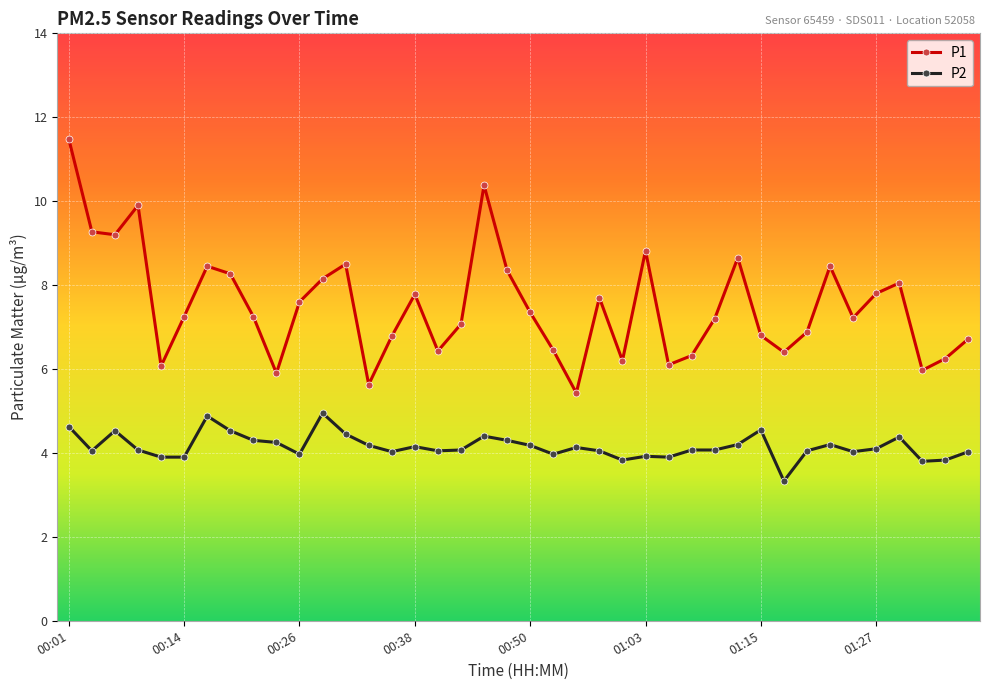

What is the minimum value for P2?

3.3